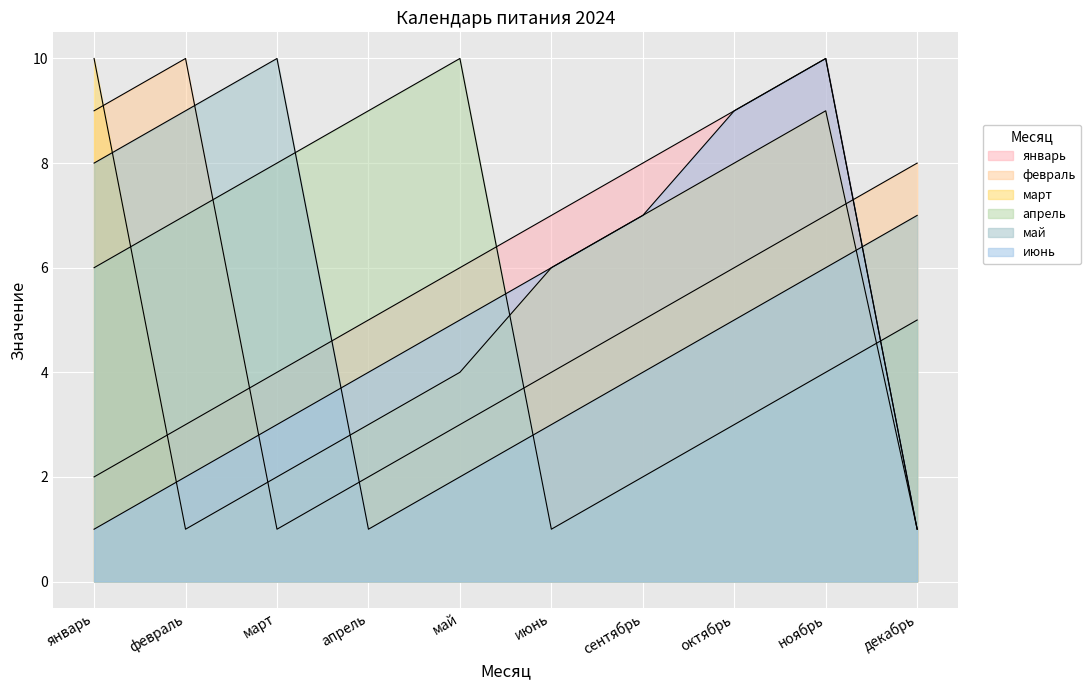

What position from the left is декабрь?

10